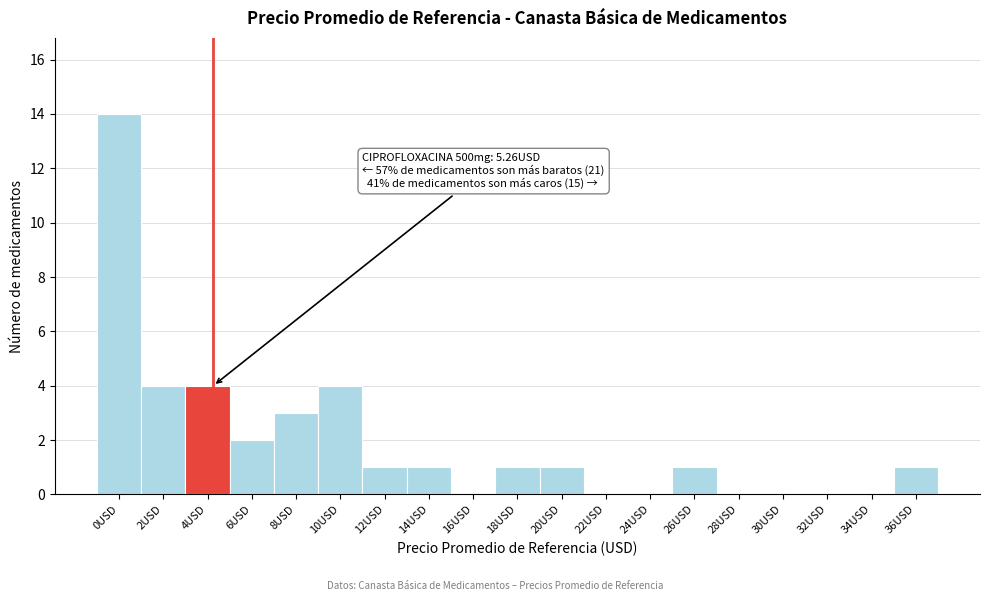

Reading right to left, what are all the values shown in this chart?

36USD=1	34USD=0	32USD=0	30USD=0	28USD=0	26USD=1	24USD=0	22USD=0	20USD=1	18USD=1	16USD=0	14USD=1	12USD=1	10USD=4	8USD=3	6USD=2	4USD=4	2USD=4	0USD=14